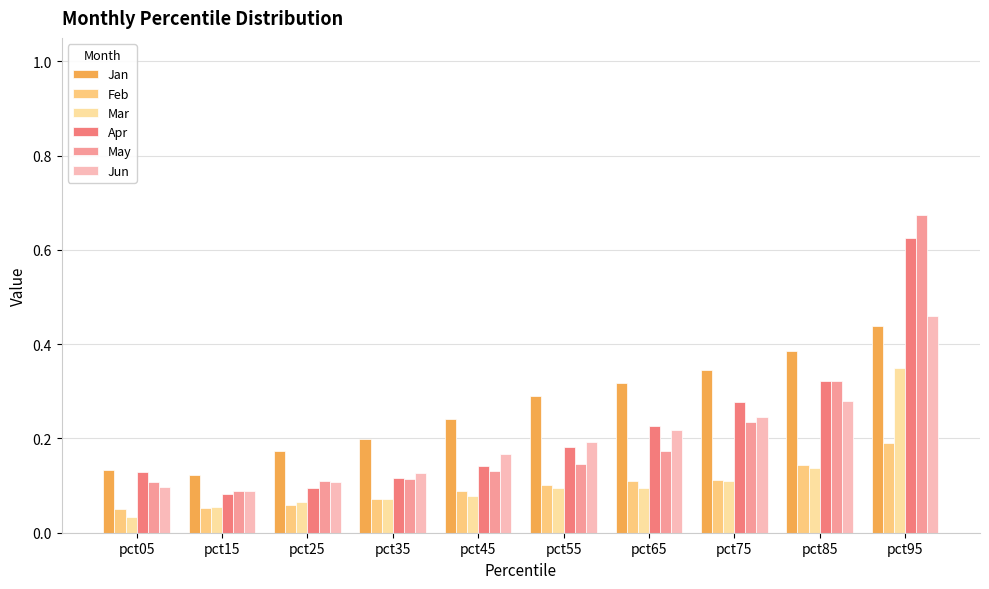

Is the value of Jan at pct05 greater than the value of Feb at pct25?

Yes